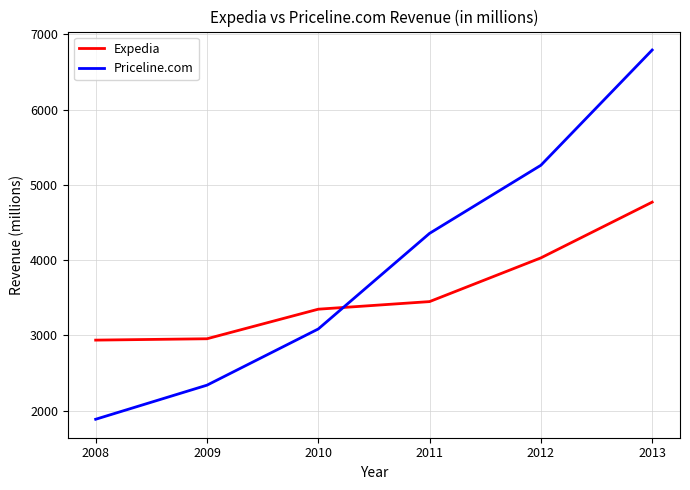

Is it true that Expedia equals 4030 at 2012?

True